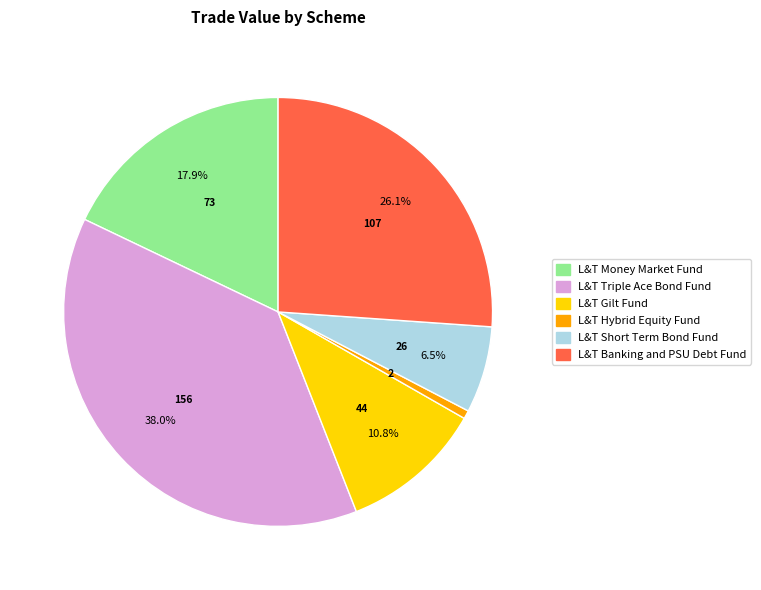

Is there a majority slice in this chart?

No